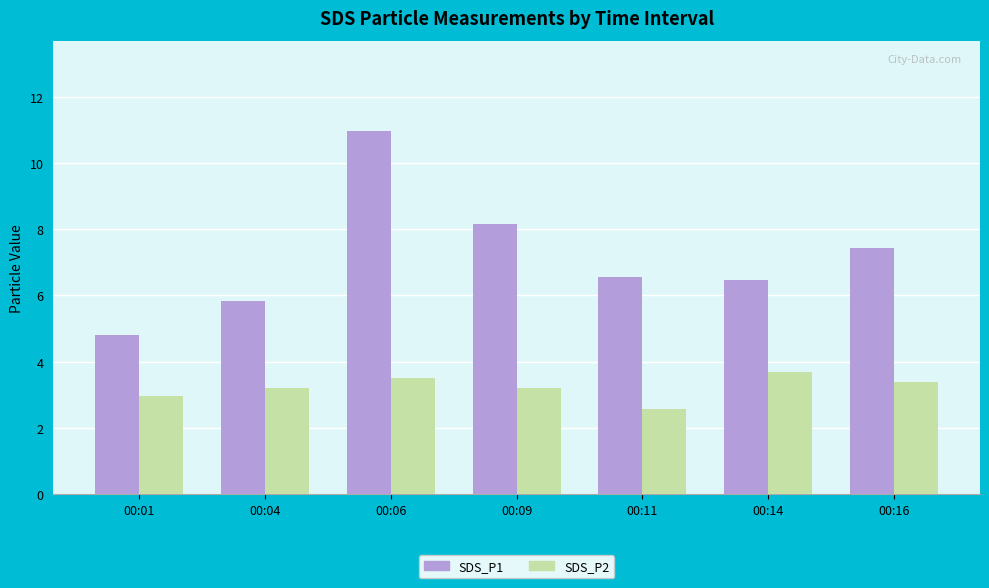

Rank the series by their maximum value, from highest to lowest.

SDS_P1, SDS_P2